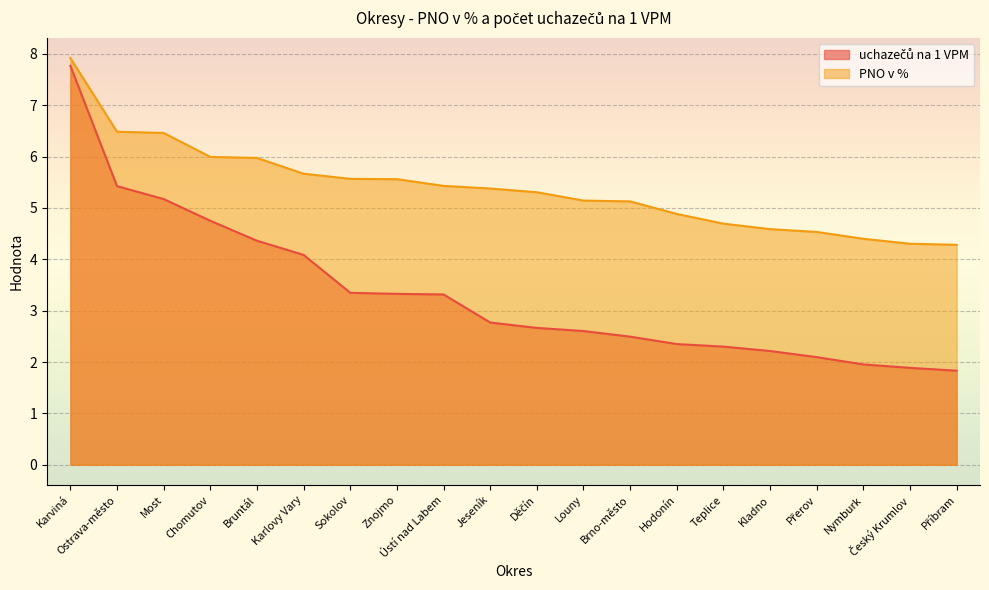

How many lines are shown in the chart?

2